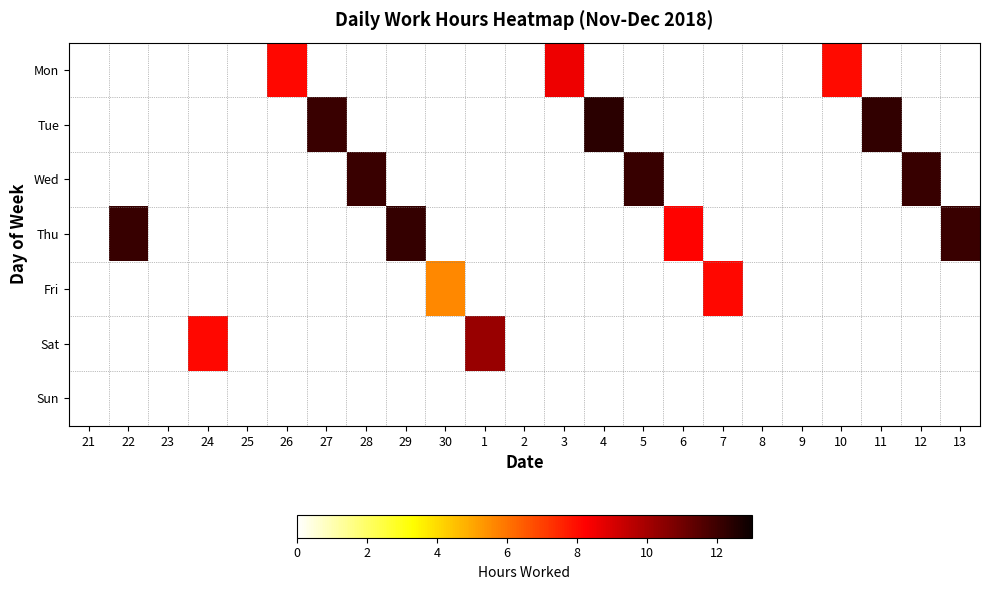

How many positive values does the Wed series have?

3